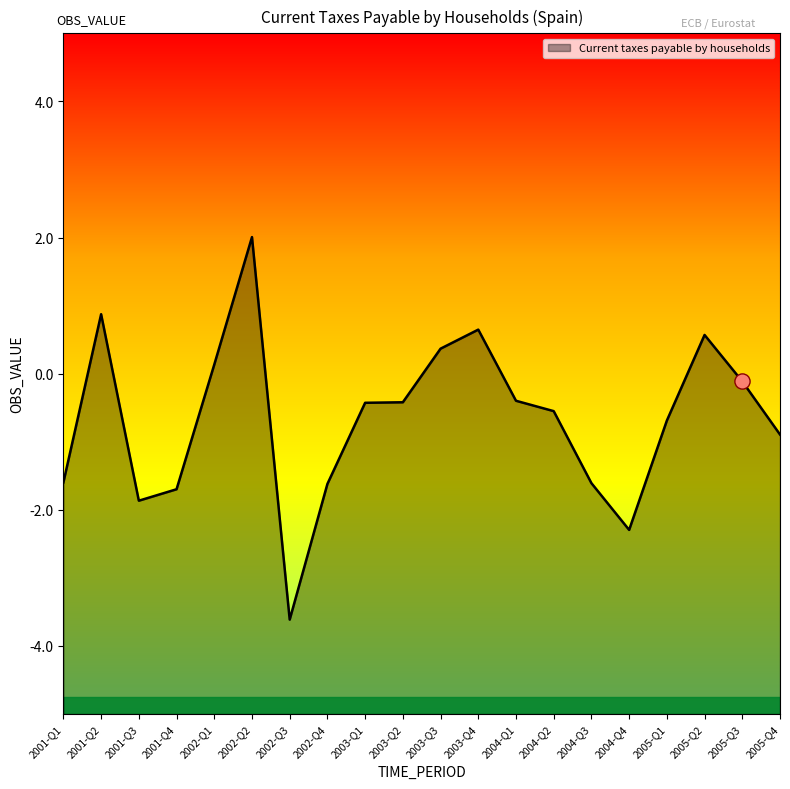

What is the change in value from 2003-Q1 to 2003-Q4?

+1.1